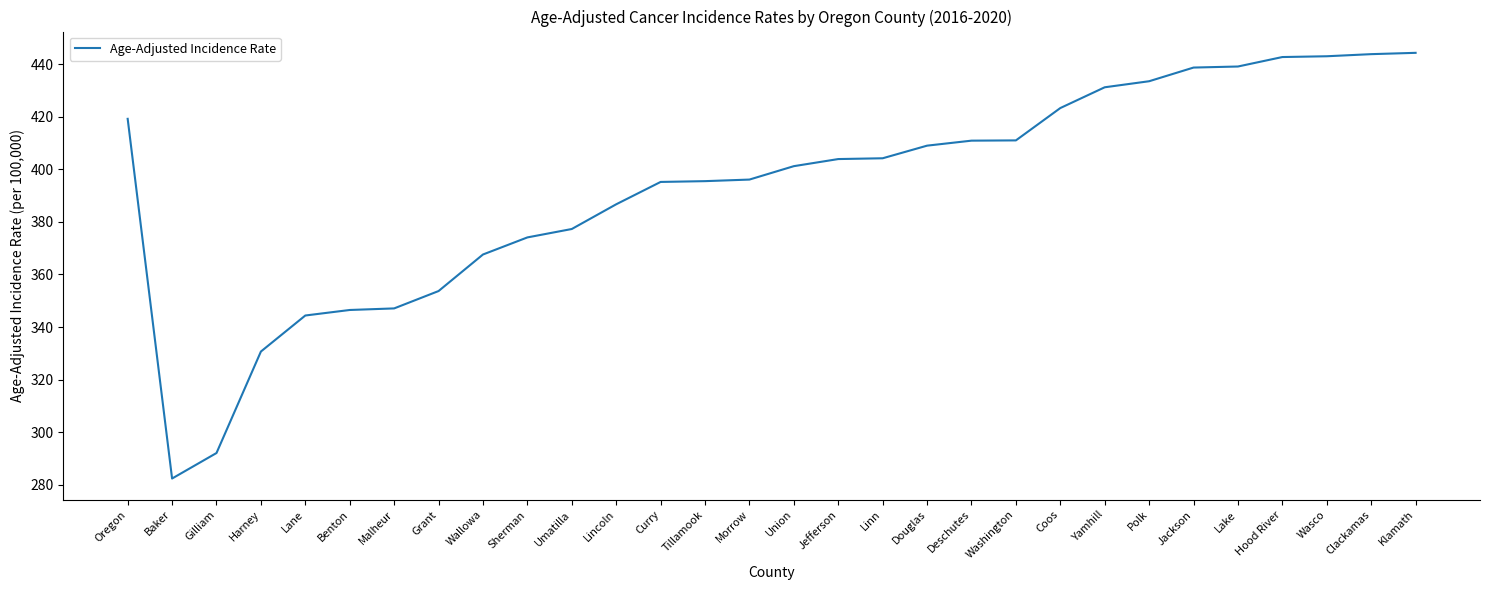

What position from the right is Harney?

27